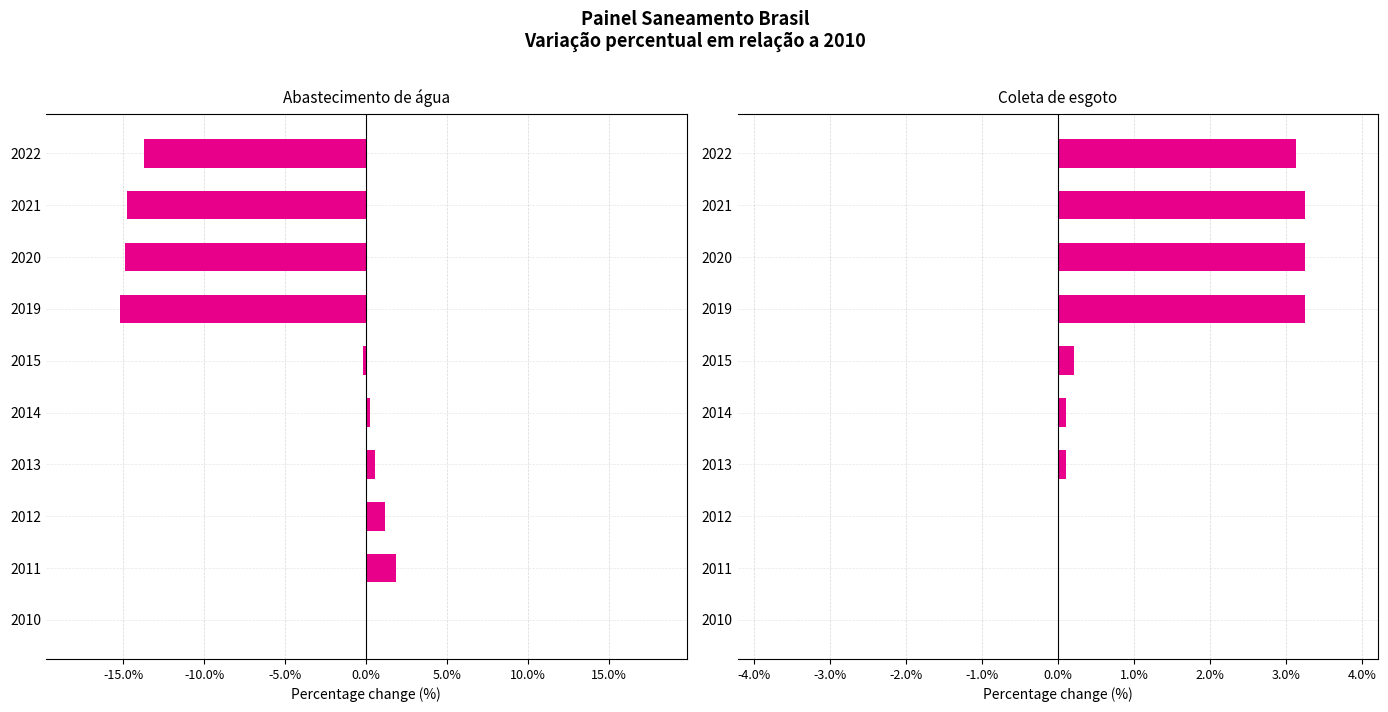

Reading left to right, list all the values displayed in this chart.

Abastecimento de água: 0.0	1.8	1.2	0.5	0.2	-0.2	-15.2	-14.9	-14.8	-13.7
Coleta de esgoto: 0.0	0.0	0.0	0.1	0.1	0.2	3.2	3.2	3.2	3.1